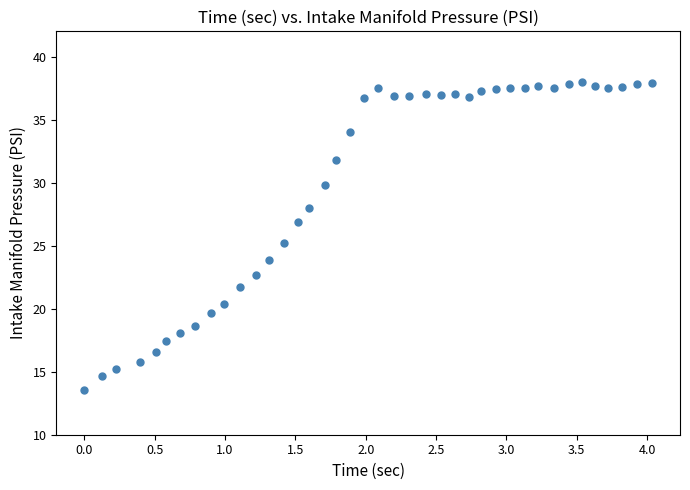

What is the range of X values (max minus min)?

4.0